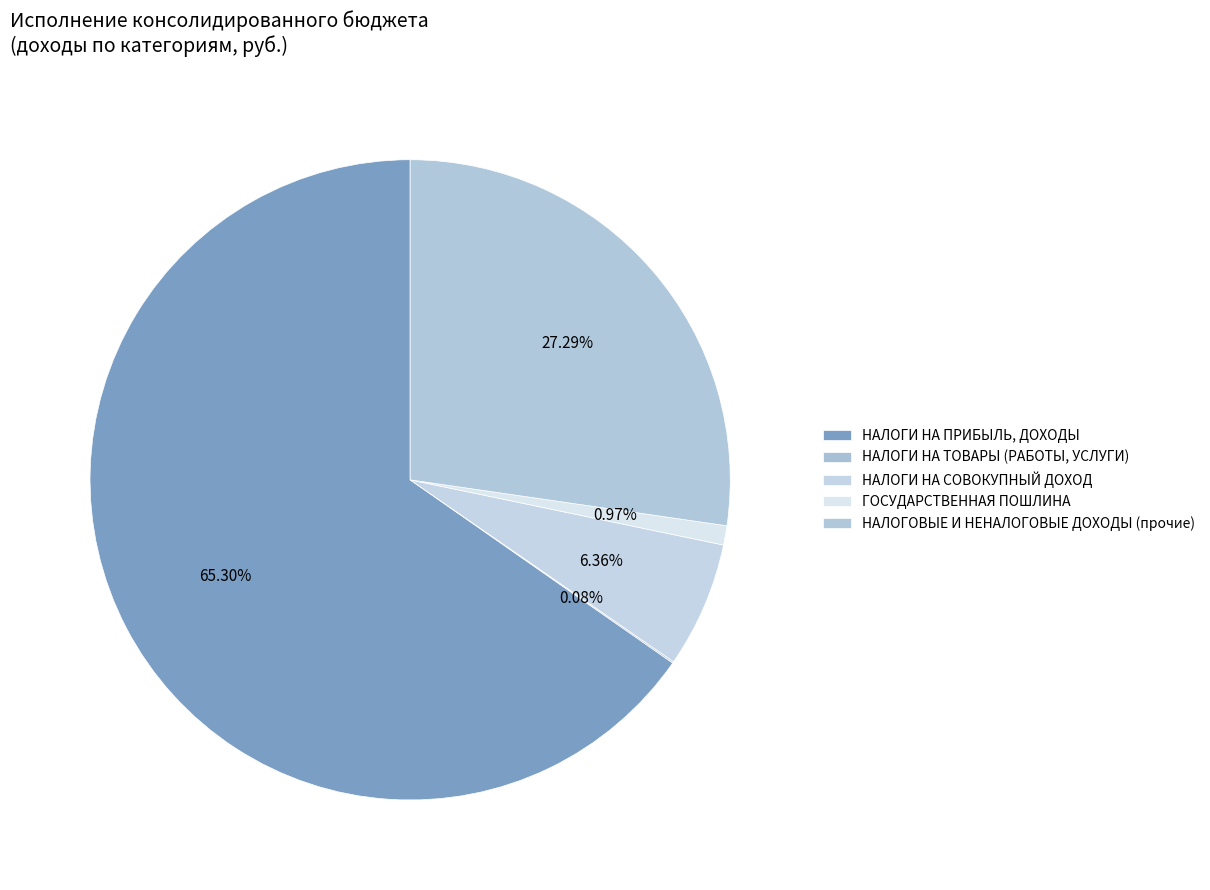

To the nearest percent, what portion does НАЛОГОВЫЕ И НЕНАЛОГОВЫЕ ДОХОДЫ (прочие) represent?

27%